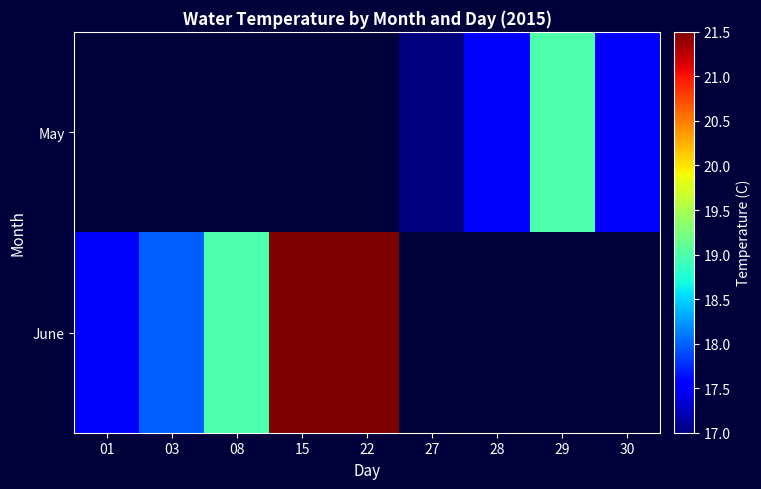

List the series in order of their peak value, lowest first.

May, June